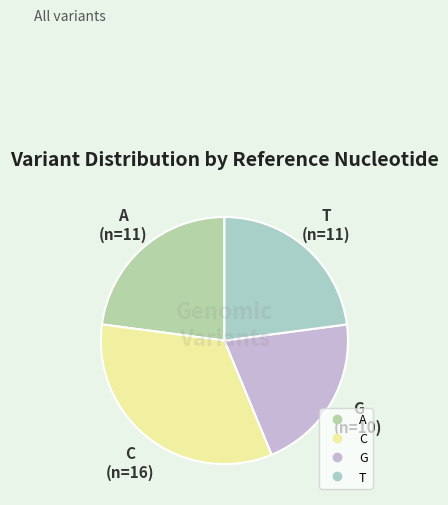

Is it true that T is 29% of the pie?

False